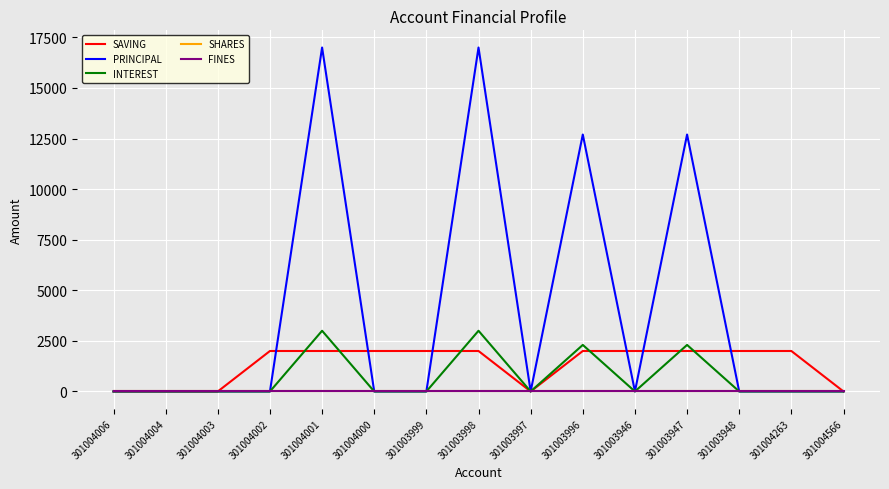

Is it true that SHARES equals 0 at 301003997?

True